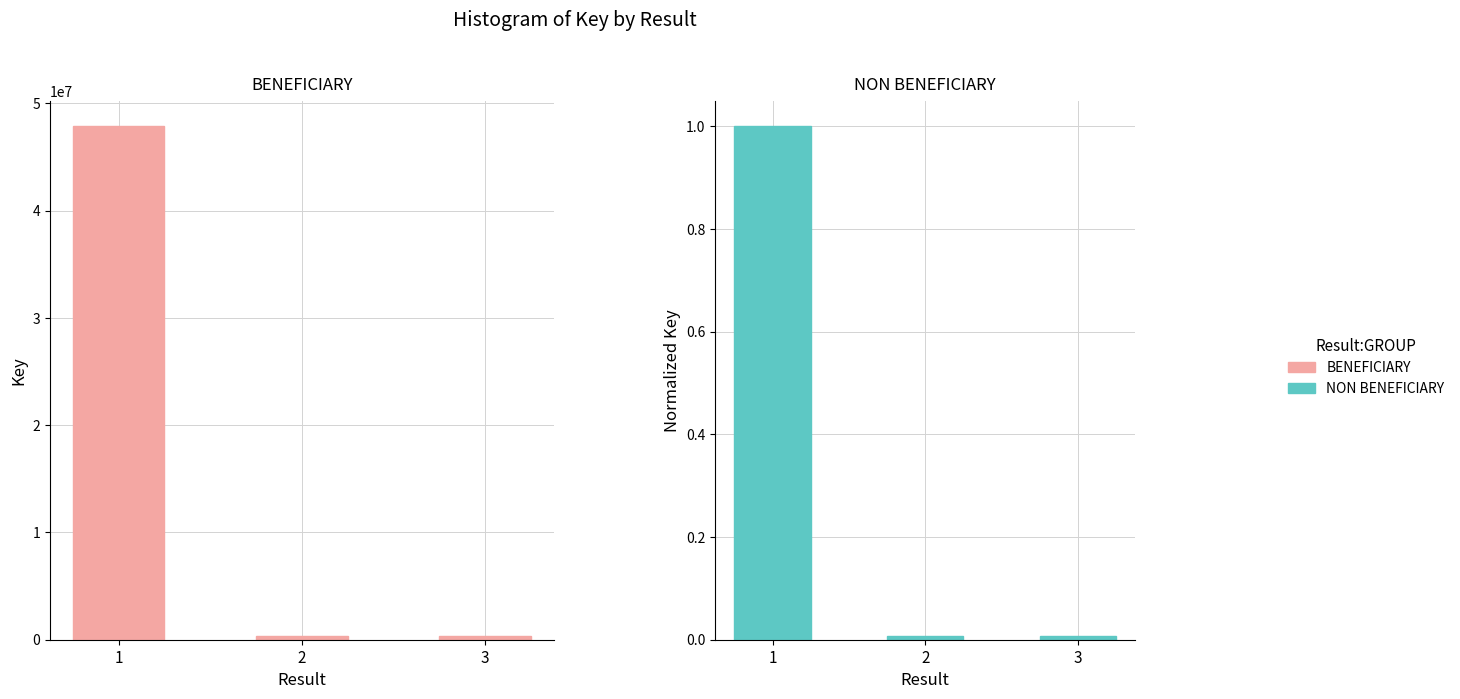

Which category has the highest value across all series?

1